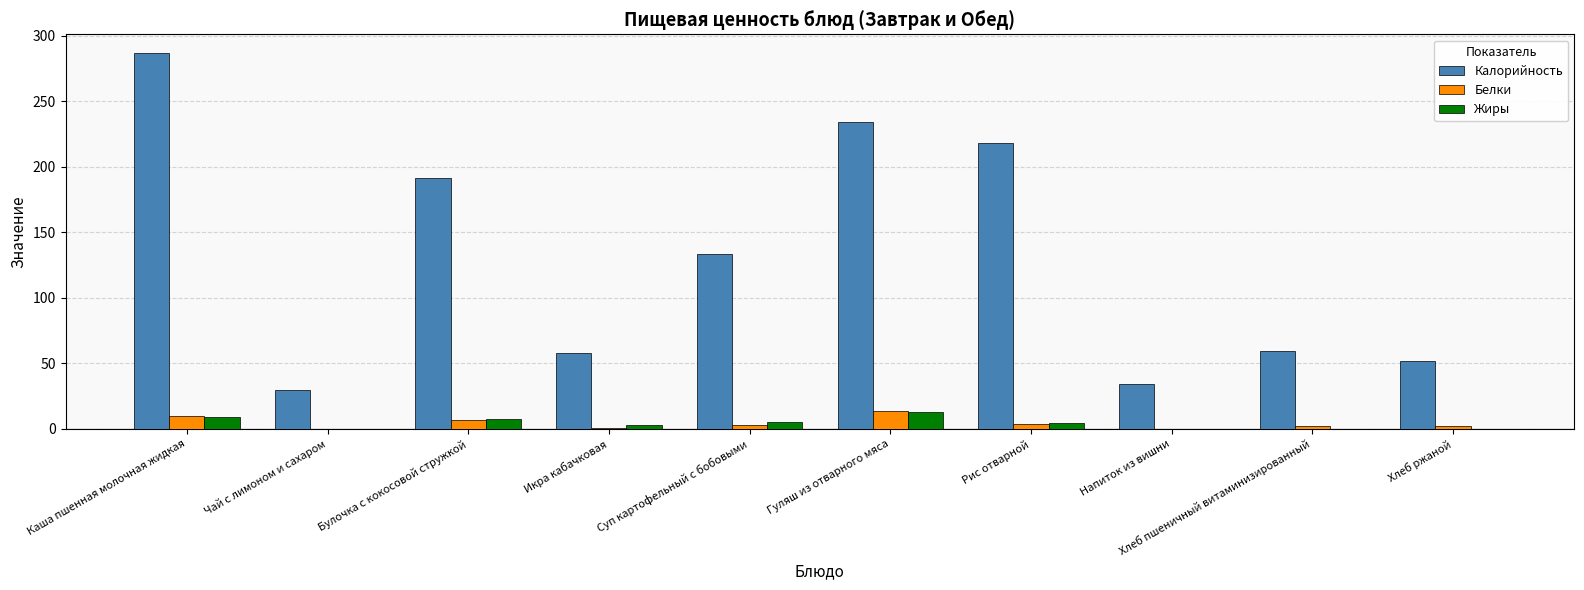

Which series has the largest range (max minus min)?

Калорийность